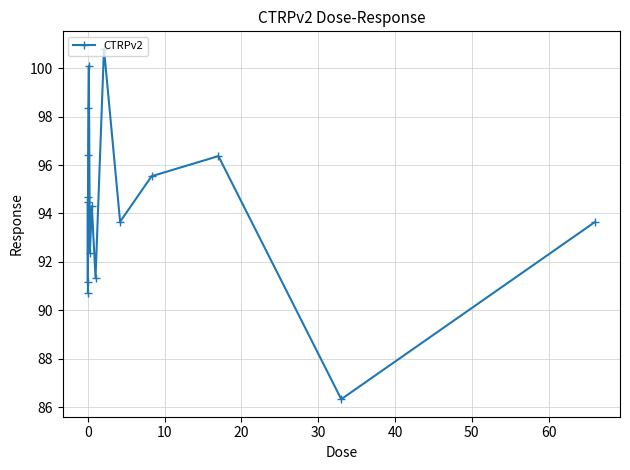

What is the maximum value shown in the chart?

100.8